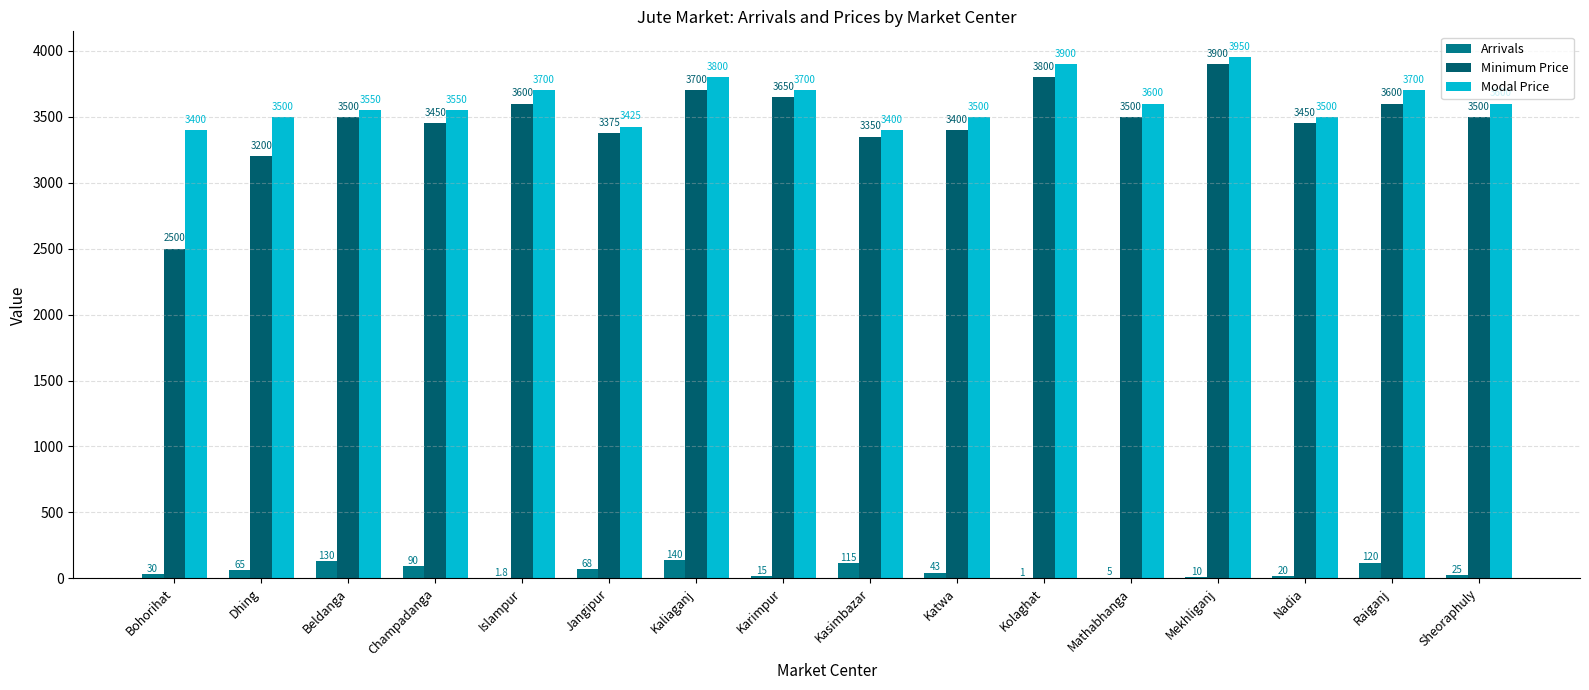

List the series in order of their peak value, highest first.

Modal Price, Minimum Price, Arrivals